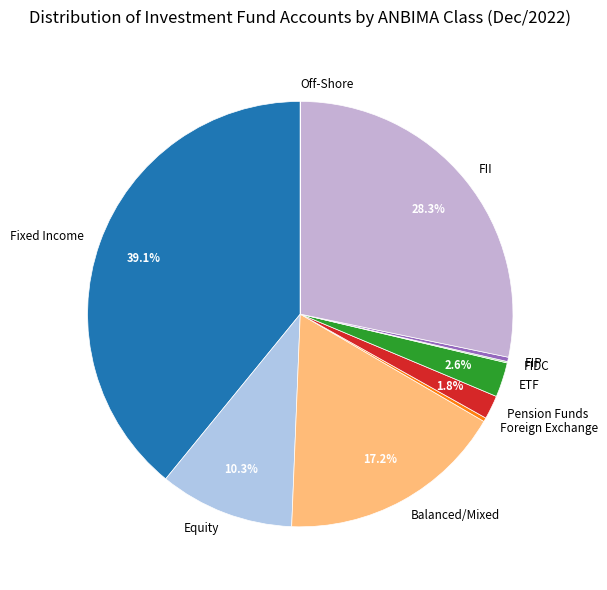

What is the largest slice in the pie chart?

Fixed Income